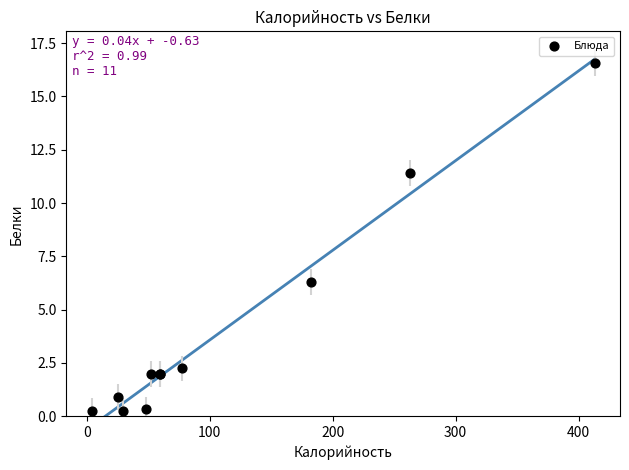

What Y value in the scatter plot is closest to 8?

6.3